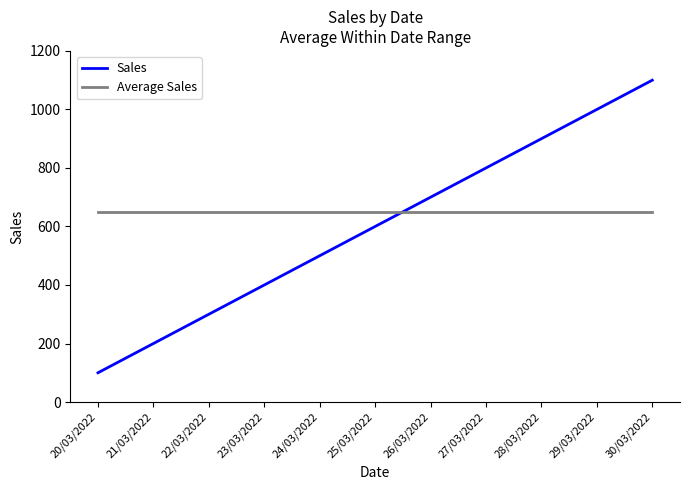

What value does the Average Sales series have at 25/03/2022?

650